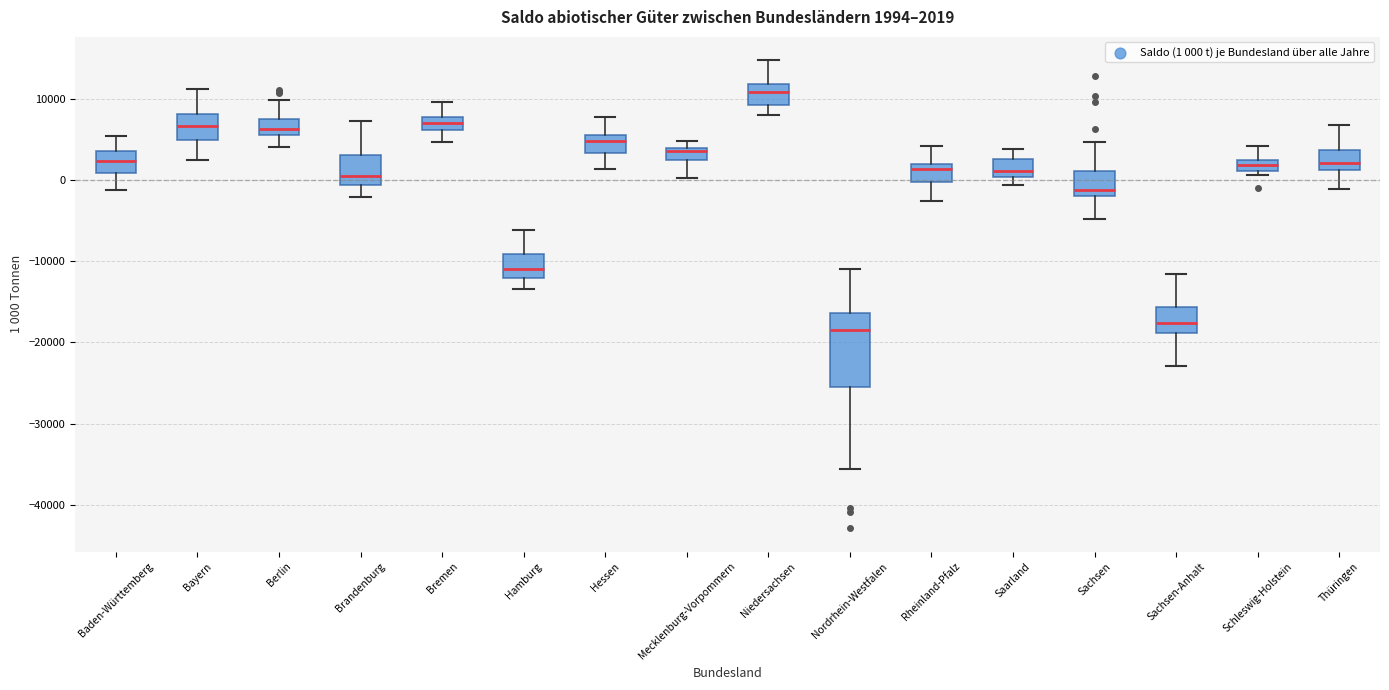

Comparing the boxes themselves (not the whiskers), which one is the tallest?

Nordrhein-Westfalen